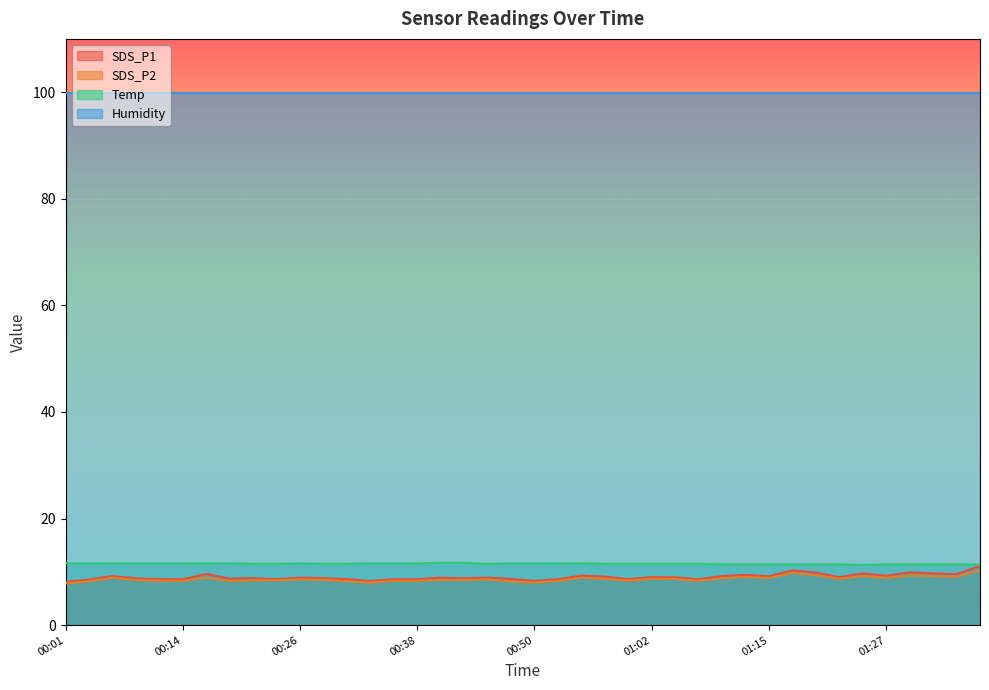

Where is the first local maximum for SDS_P2?

00:06